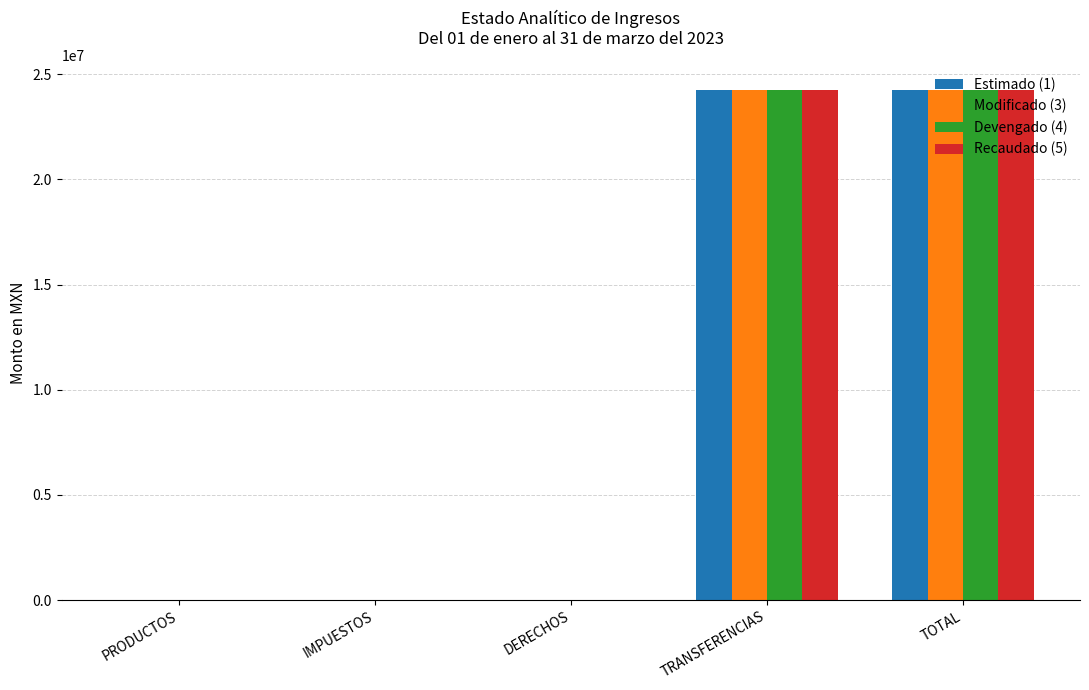

What is the maximum value for Recaudado (5)?

24234506.0